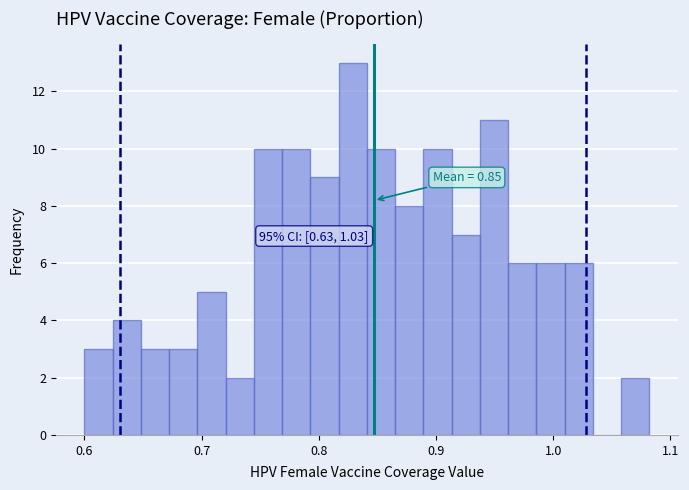

Around what value on the x-axis is the tallest bar? Give the approximate position of its centre, as read against the axis.

0.83